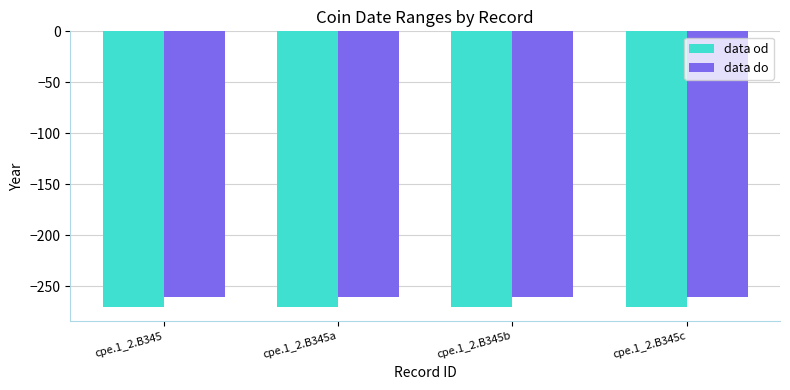

What is the spread (max minus min) of values at cpe.1_2.B345c?

10